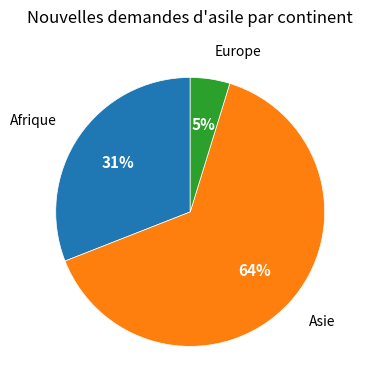

Is there any slice that represents more than half of the pie?

Yes